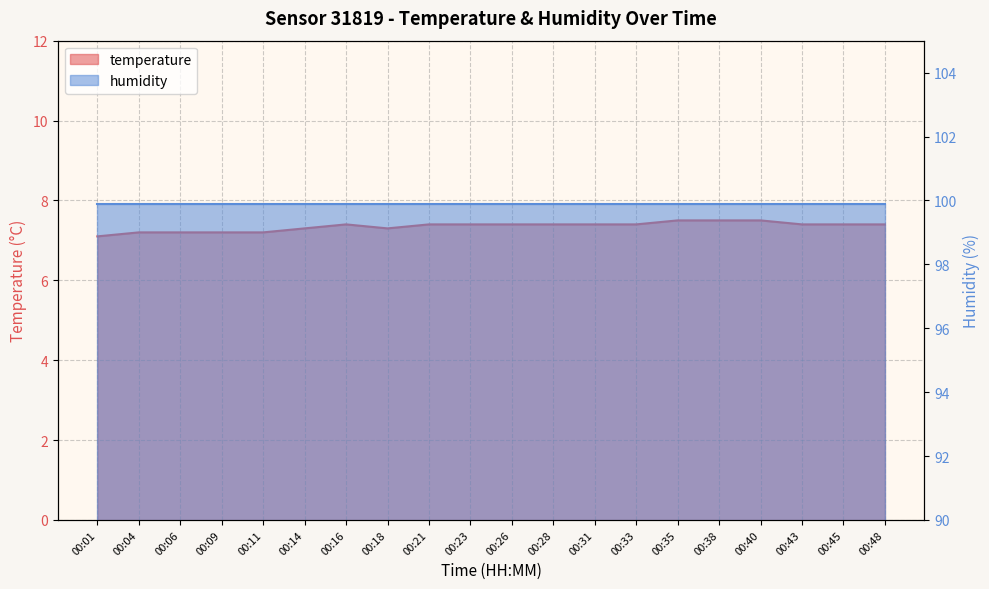

What is the value of the 20th point from the left?

7.4